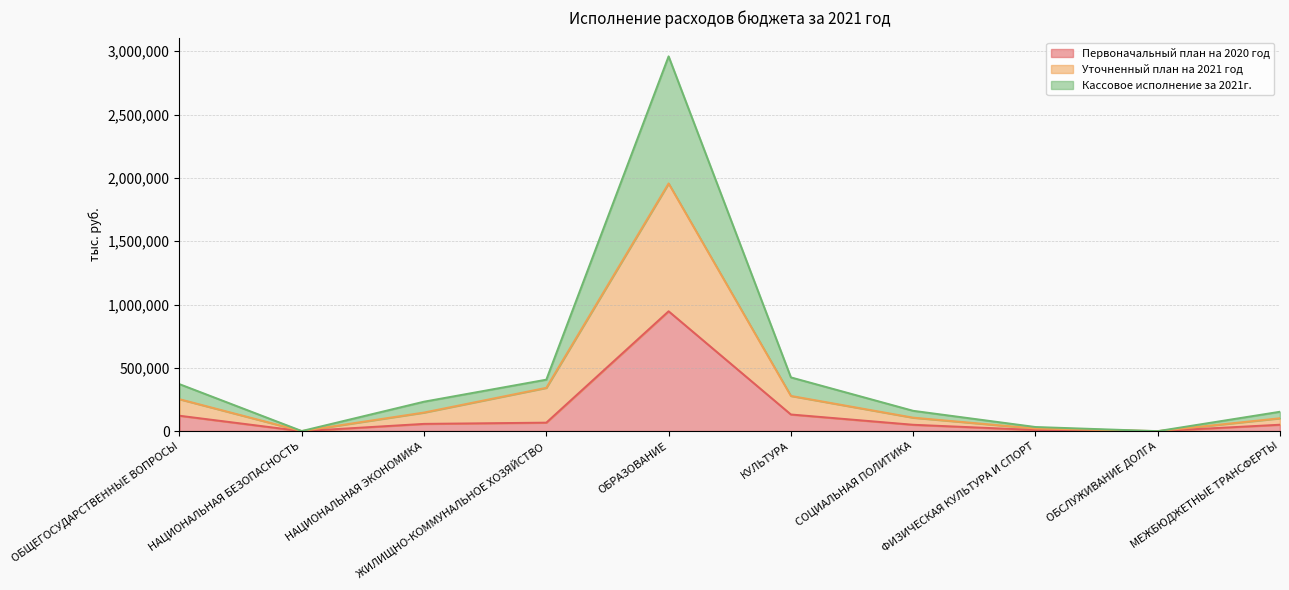

What is the difference between the highest and lowest values at ФИЗИЧЕСКАЯ КУЛЬТУРА И СПОРТ?

23586.5